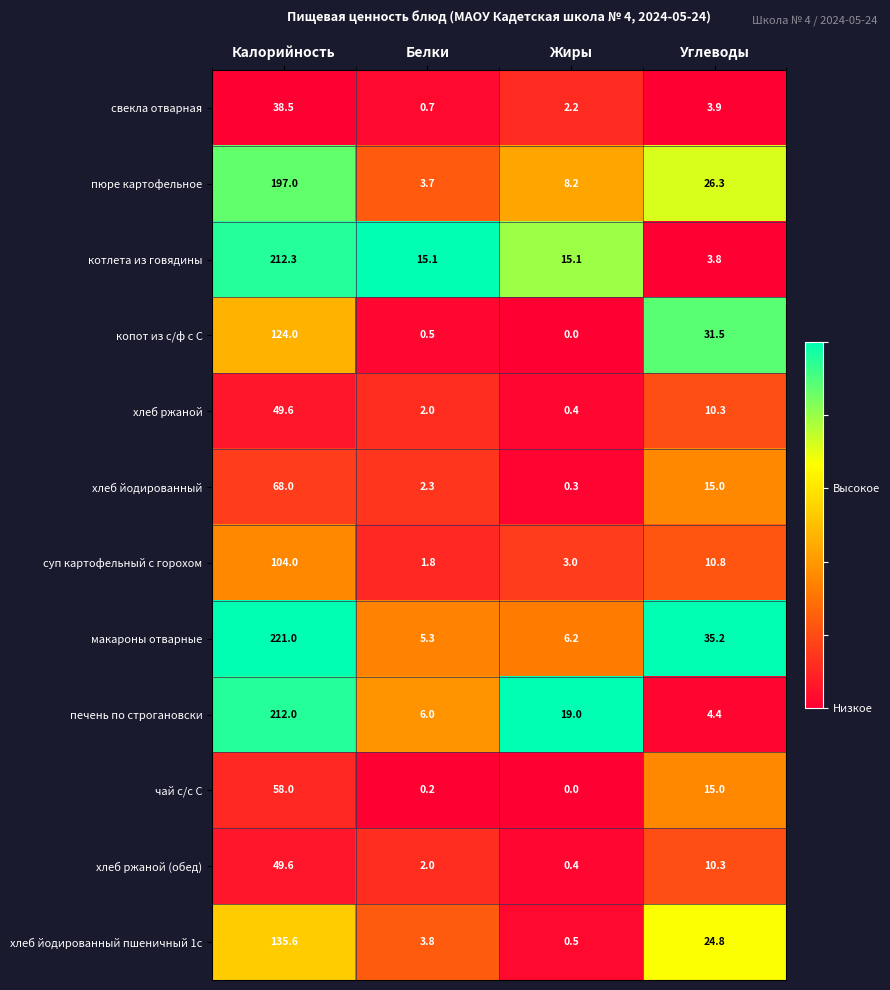

The value of свекла отварная at Белки is 0.7. True or false?

True